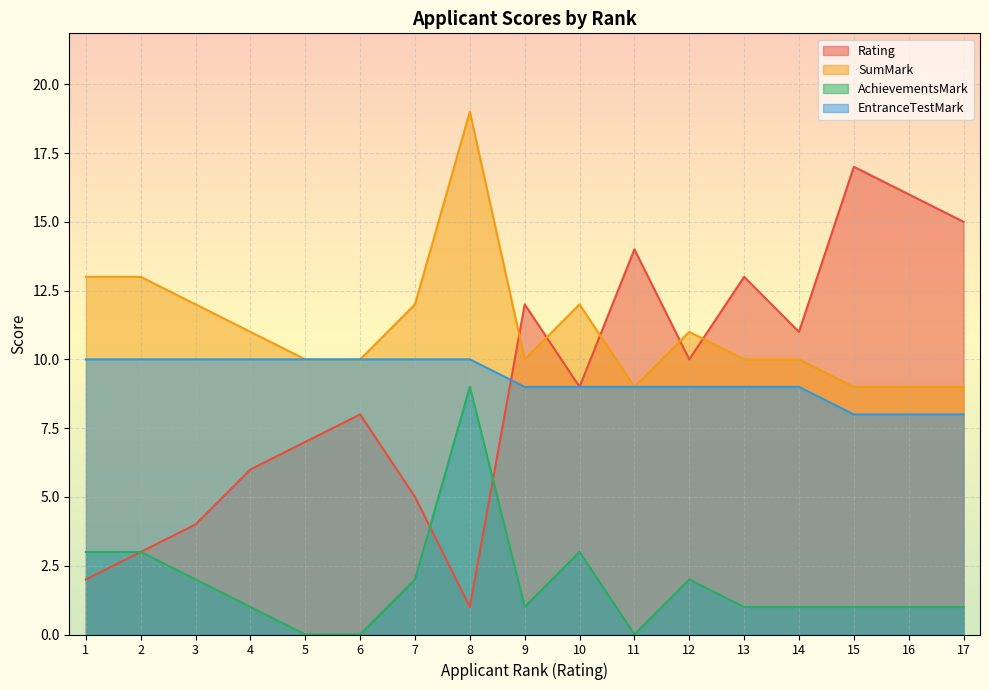

Which has a higher value, 13 or 7?

13